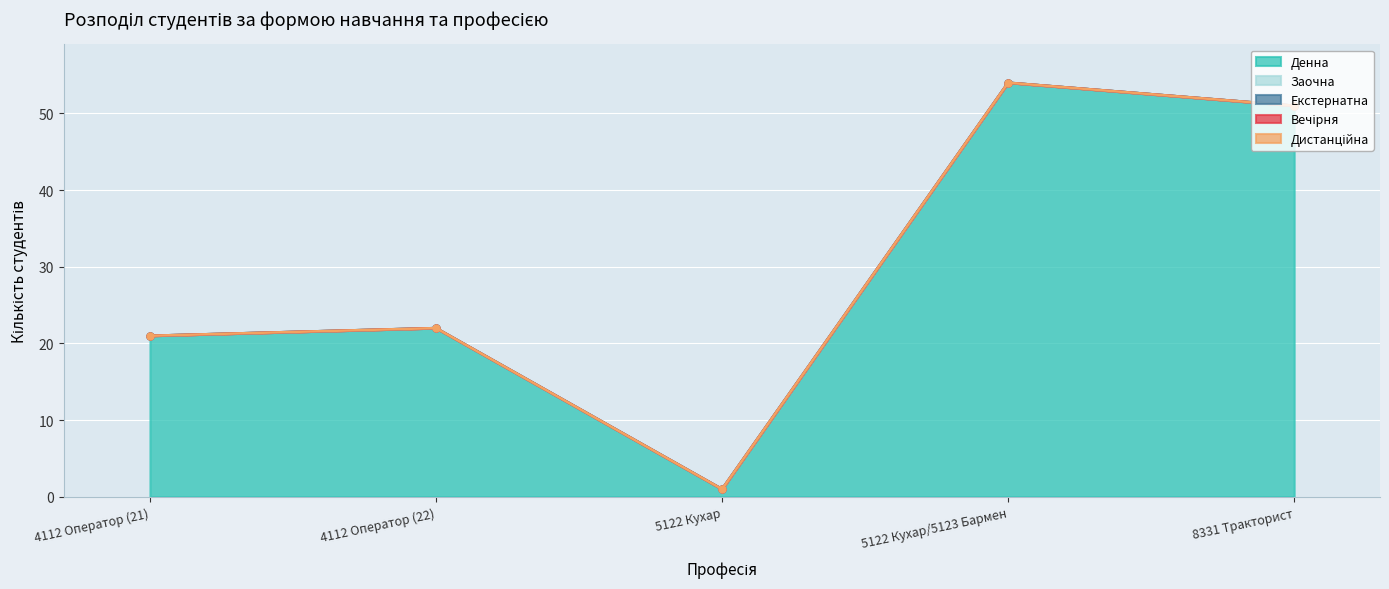

Which series has the largest total across all categories?

Денна